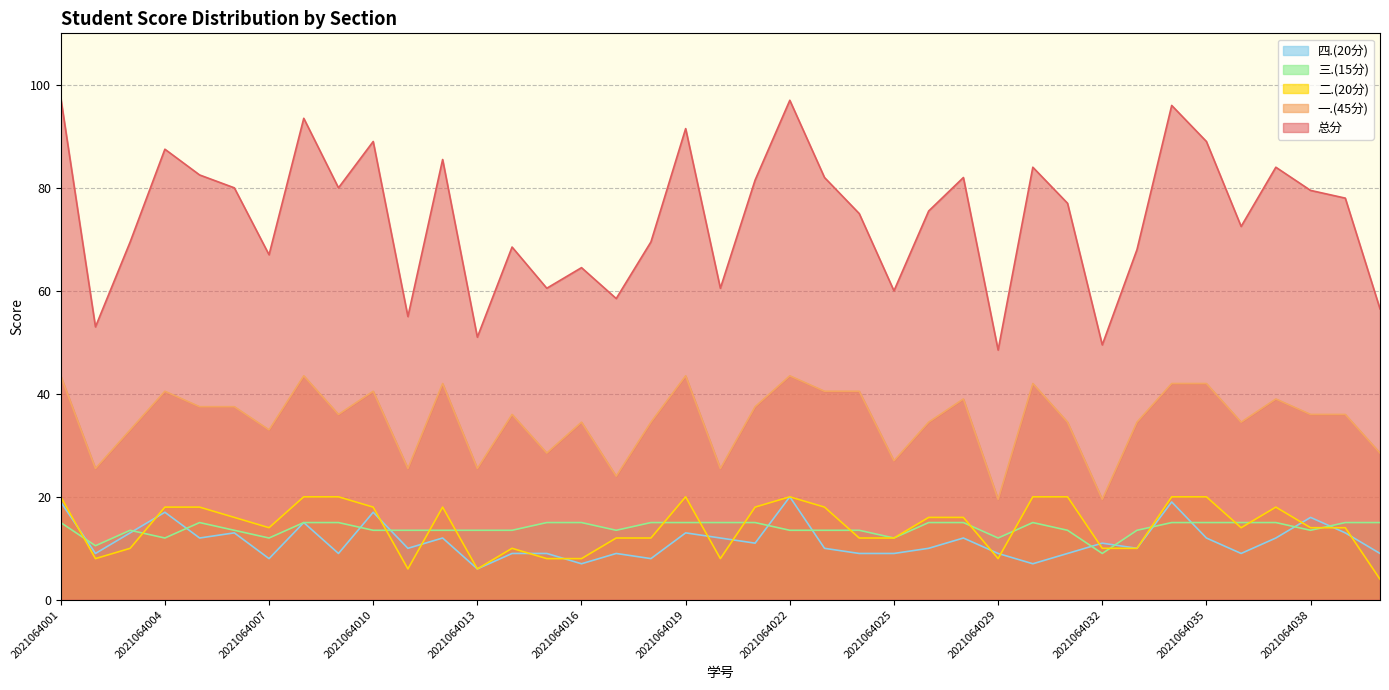

After their last crossing, which series has the higher values: 四.(20分) or 三.(15分)?

三.(15分)